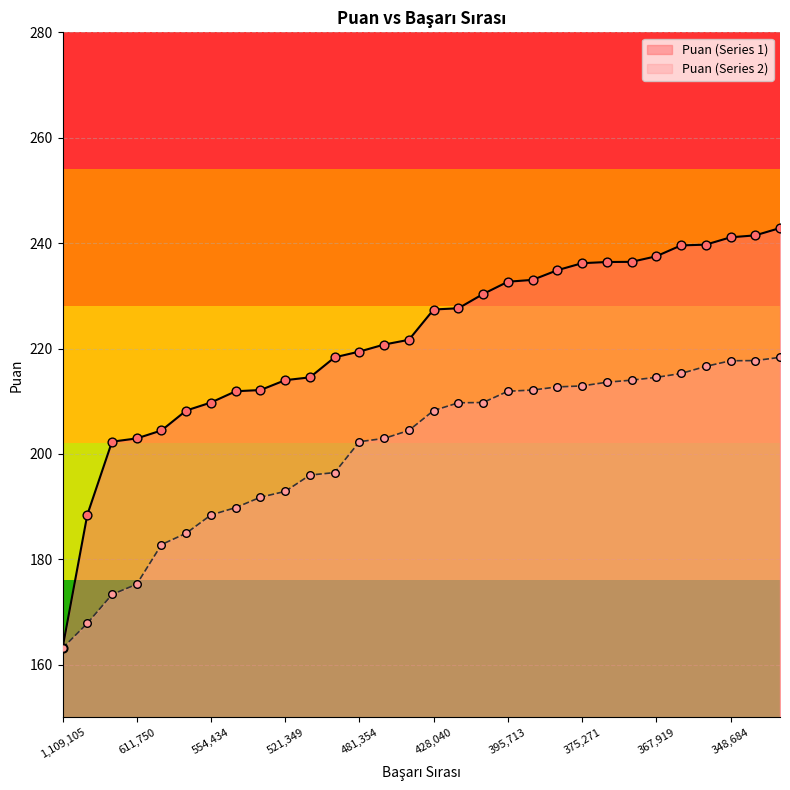

At how many categories does at least one series exceed 211?

23